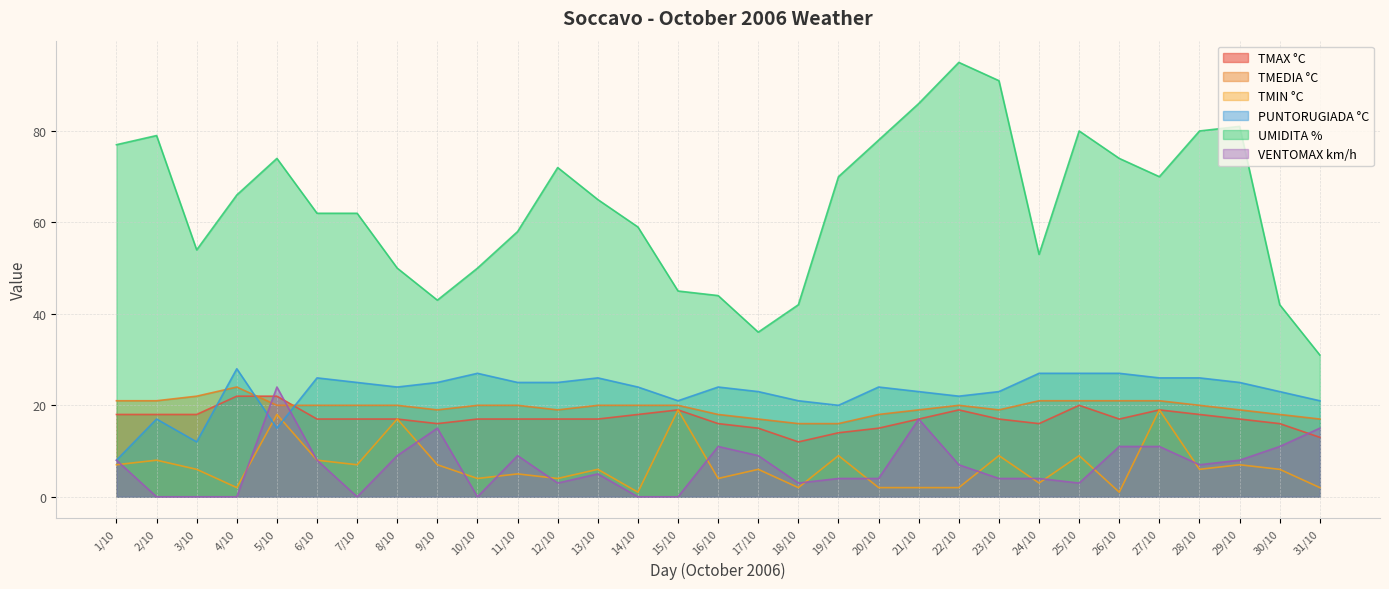

What is the difference between the maximum and minimum values in the UMIDITA % series?

64